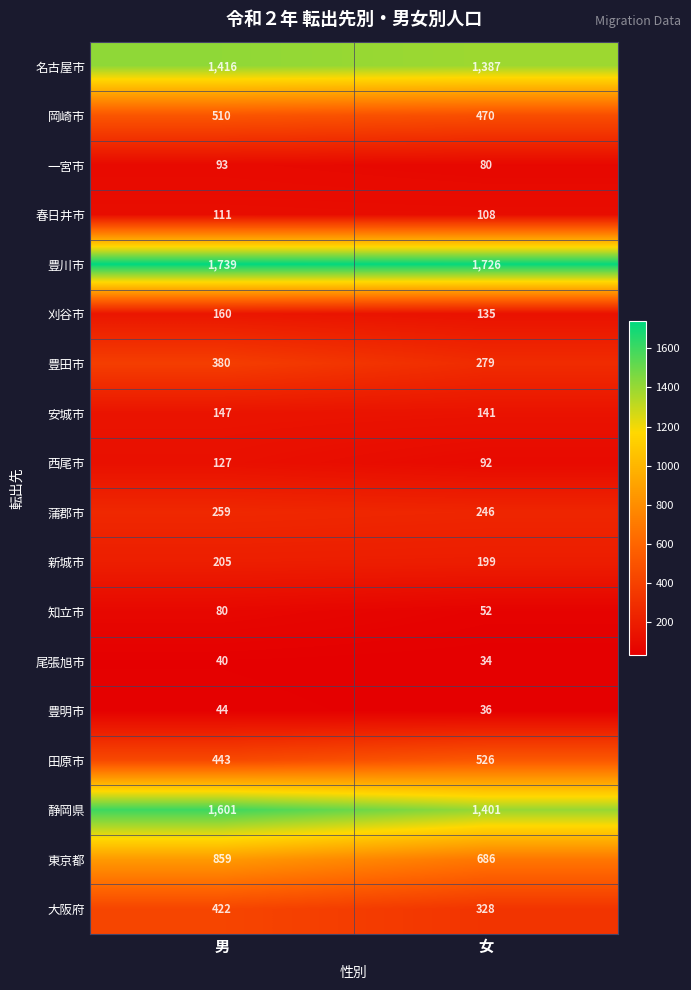

Which series has the largest total across all categories?

豊川市